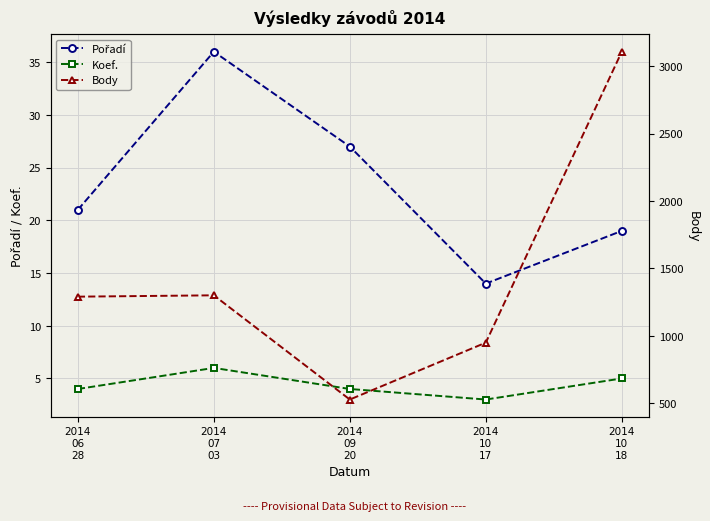

What position from the left is 2014
09
20?

3